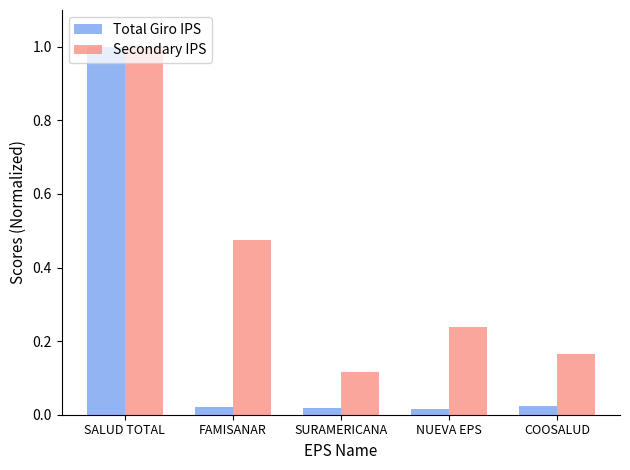

Which series changed the most between SALUD TOTAL and FAMISANAR?

Total Giro IPS